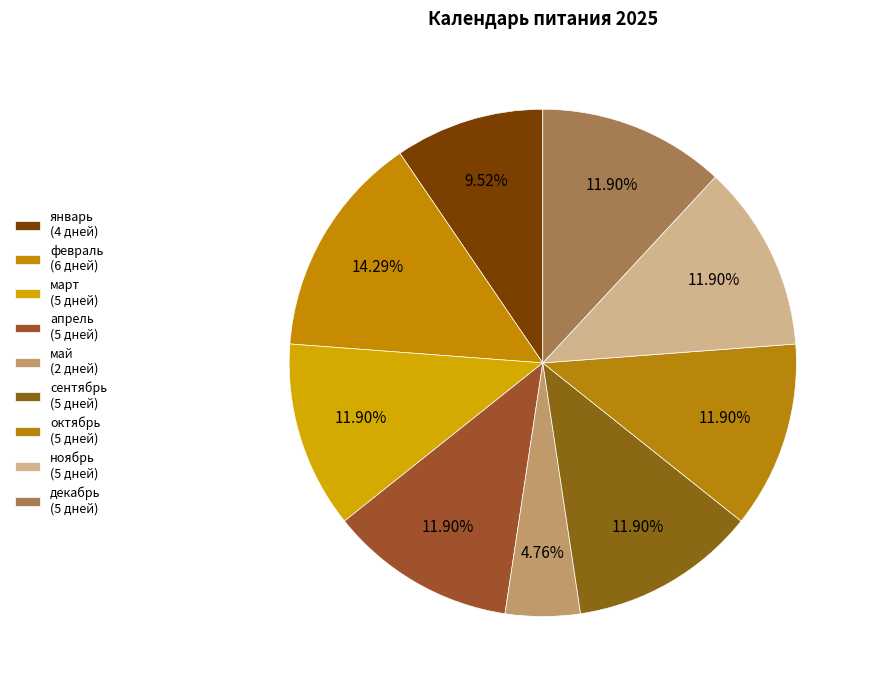

How many segments does this pie chart have?

9